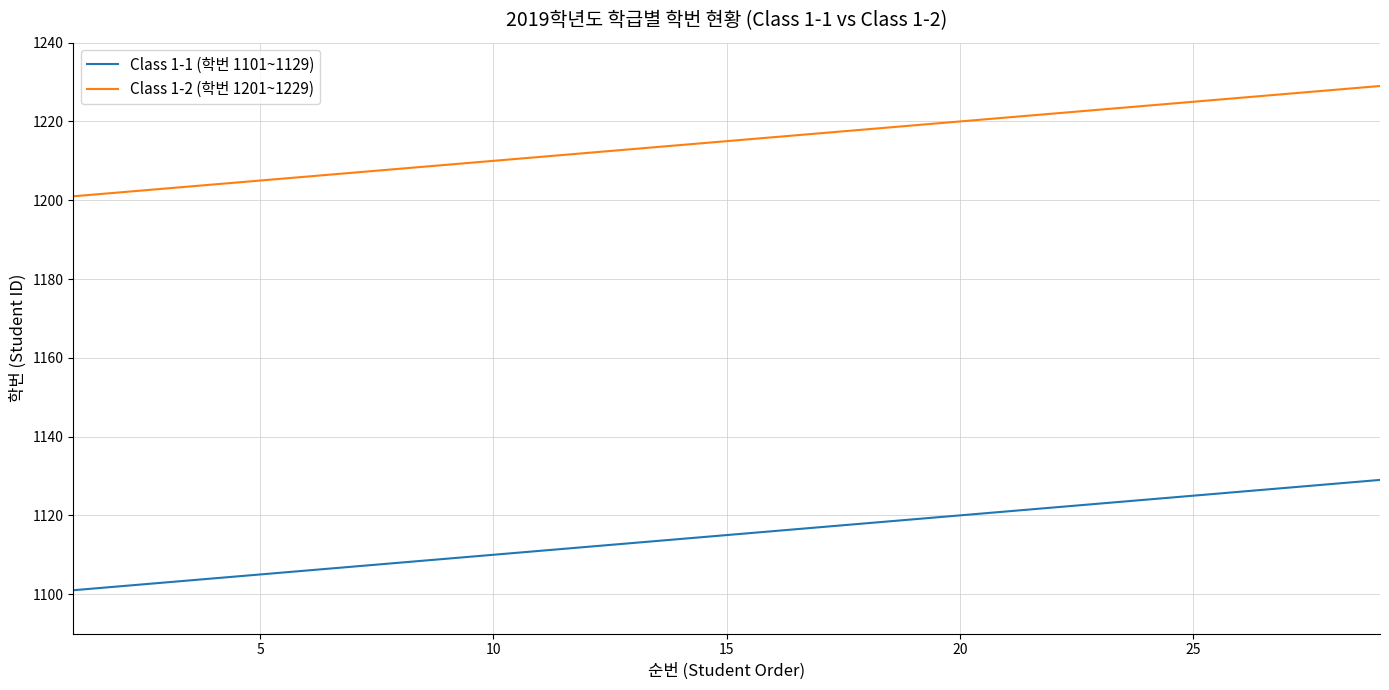

What is the sum of all Class 1-1 (학번 1101~1129) values?

32335